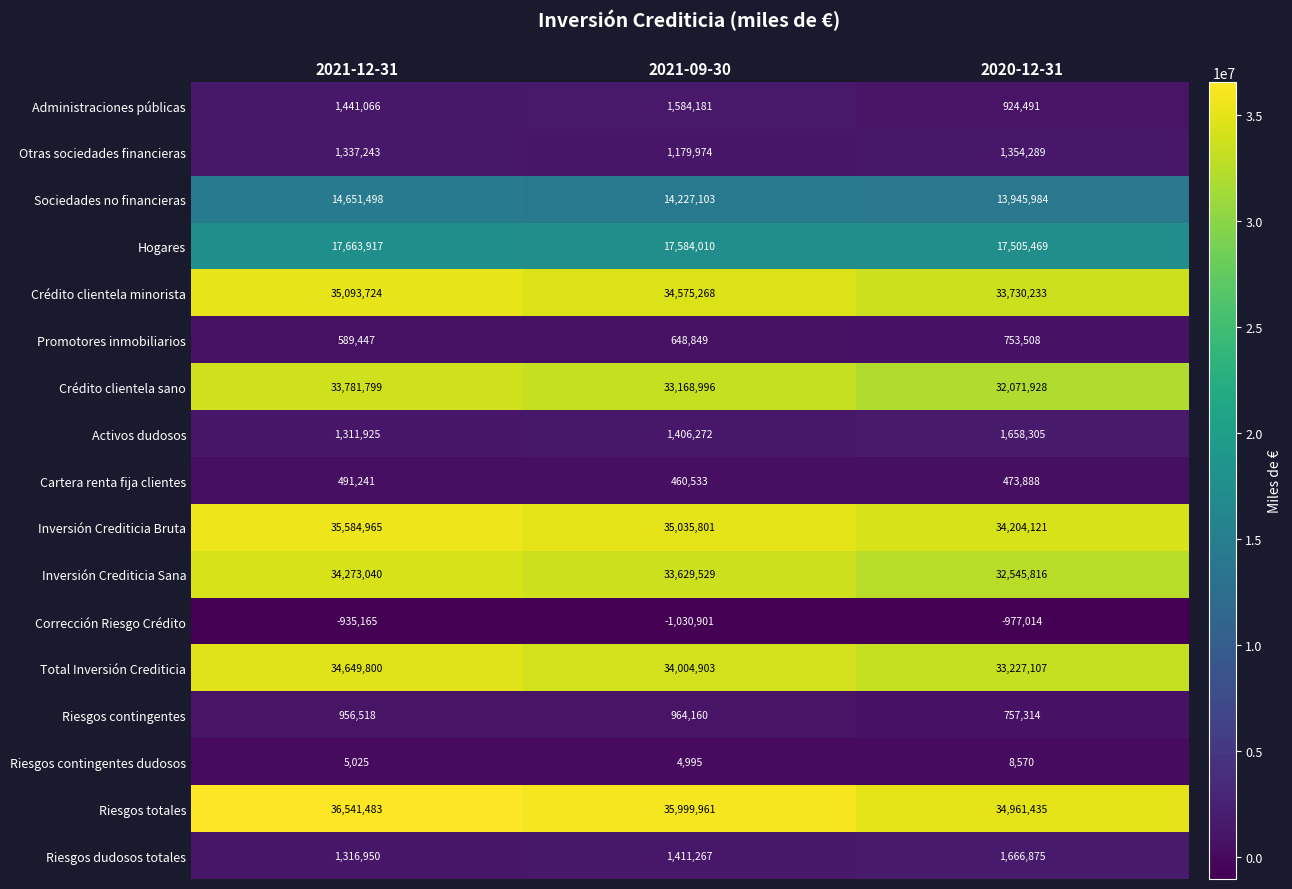

Is it true that Sociedades no financieras equals 13945984 at 2020-12-31?

True